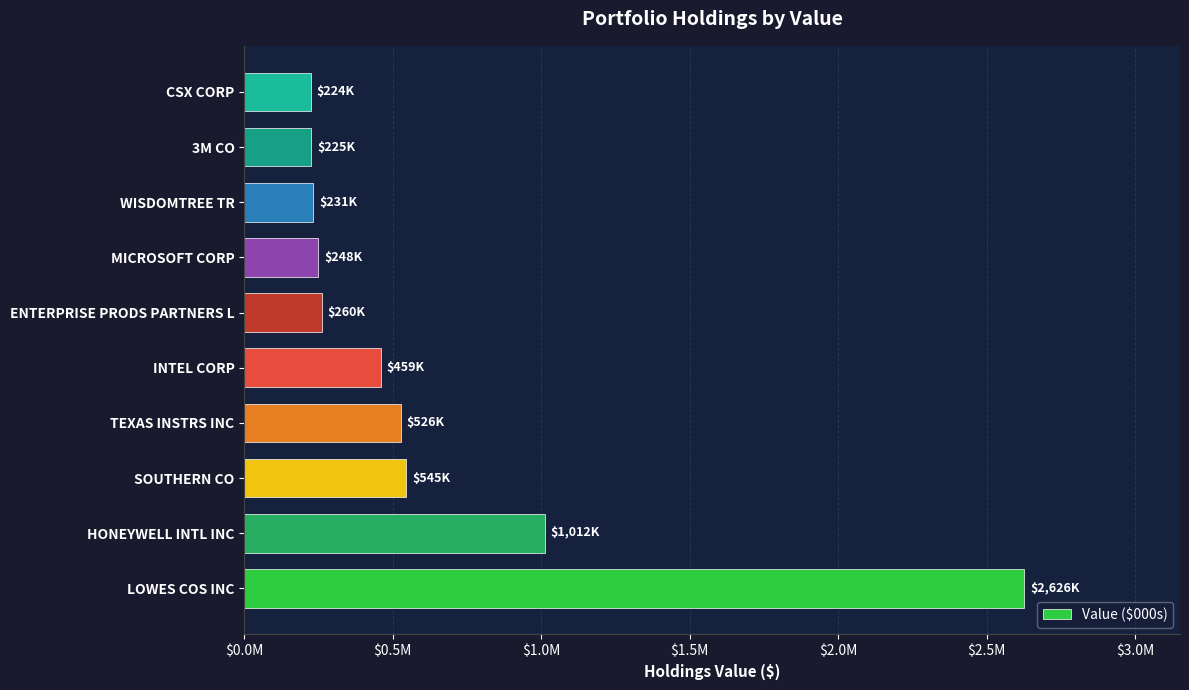

Does the chart contain any negative values?

No